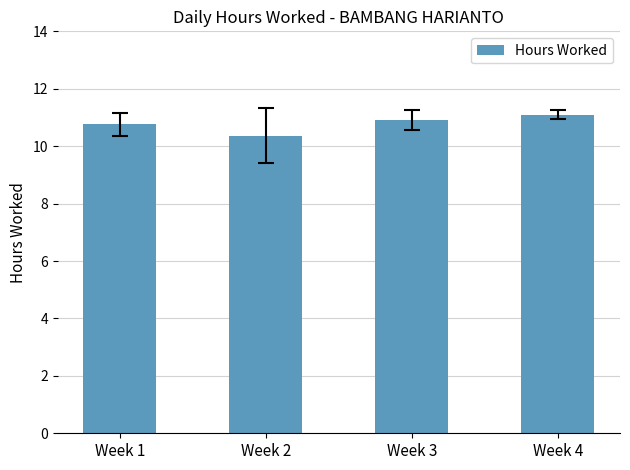

Does the chart contain any negative values?

No